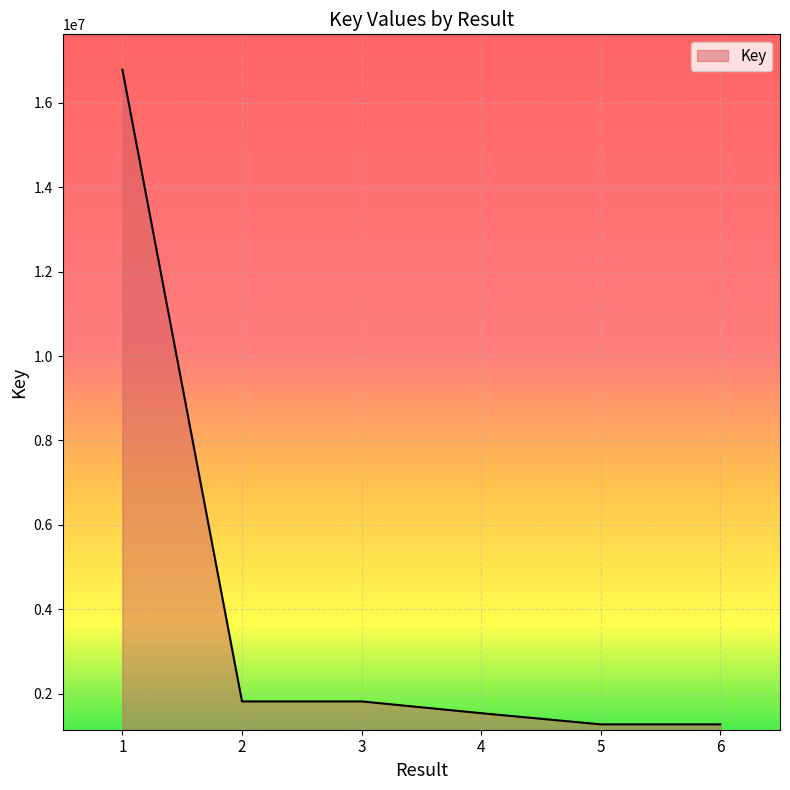

How many lines are shown in the chart?

1